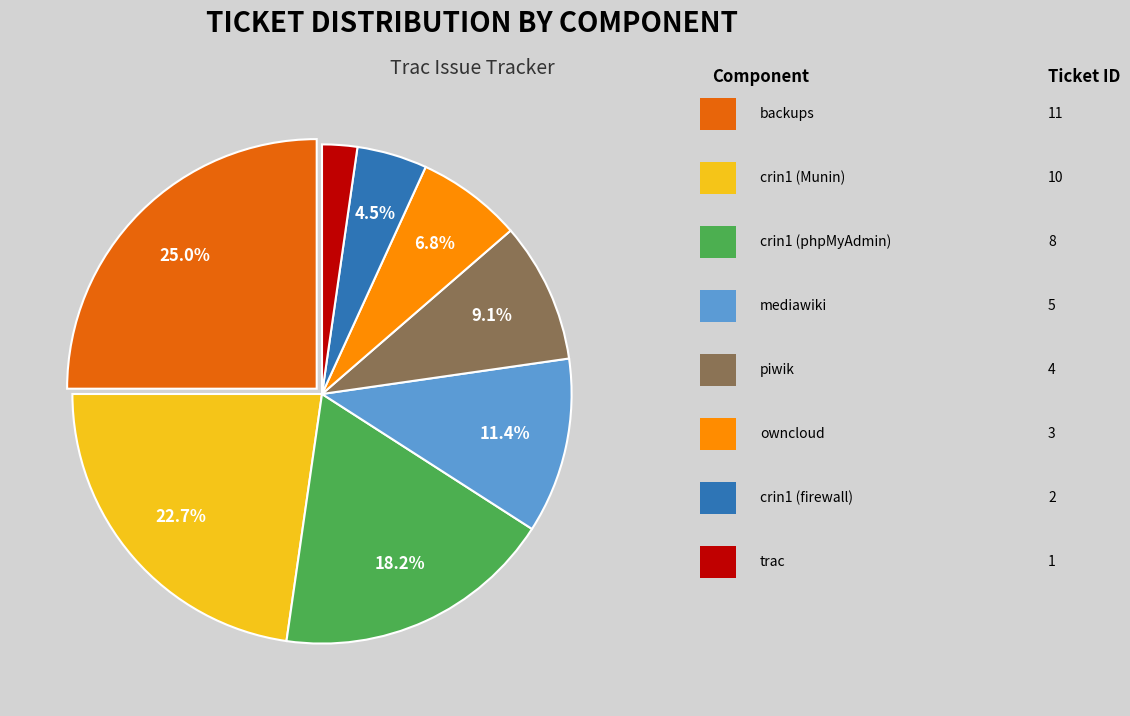

Is there any slice that represents more than half of the pie?

No